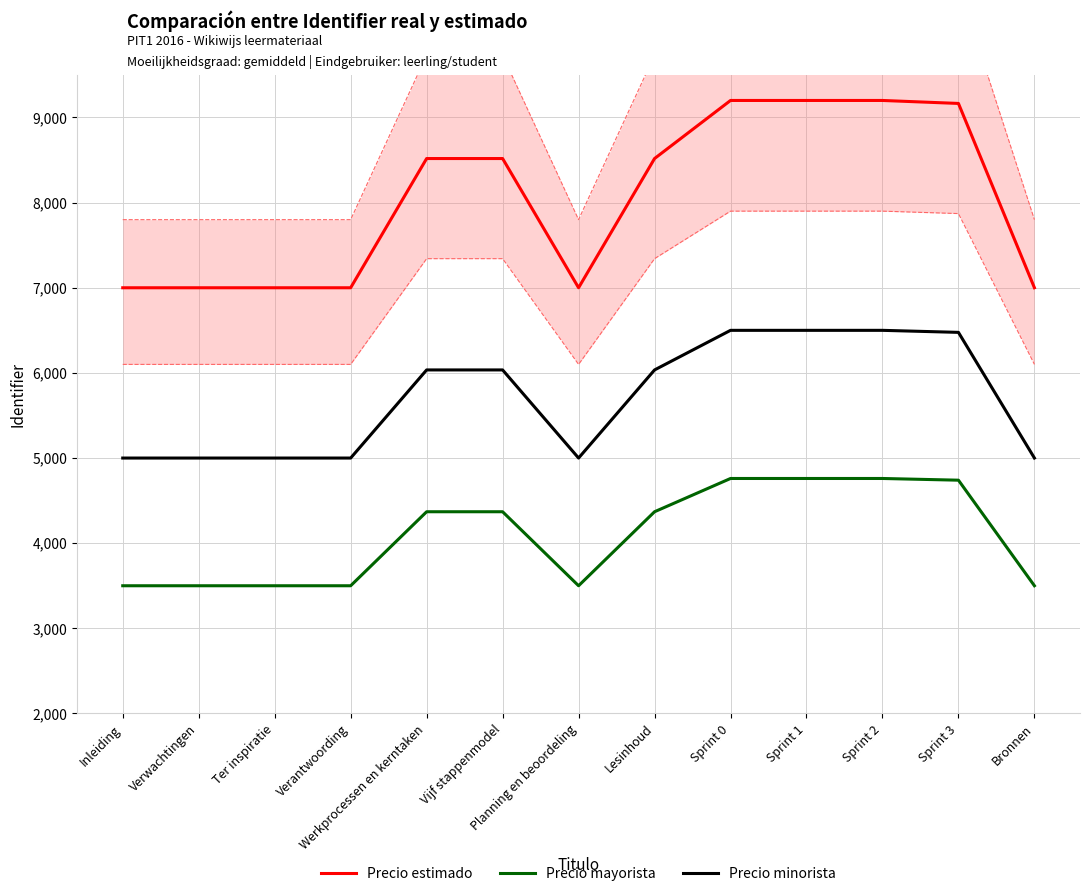

What is the minimum value for Precio minorista?

5000.0